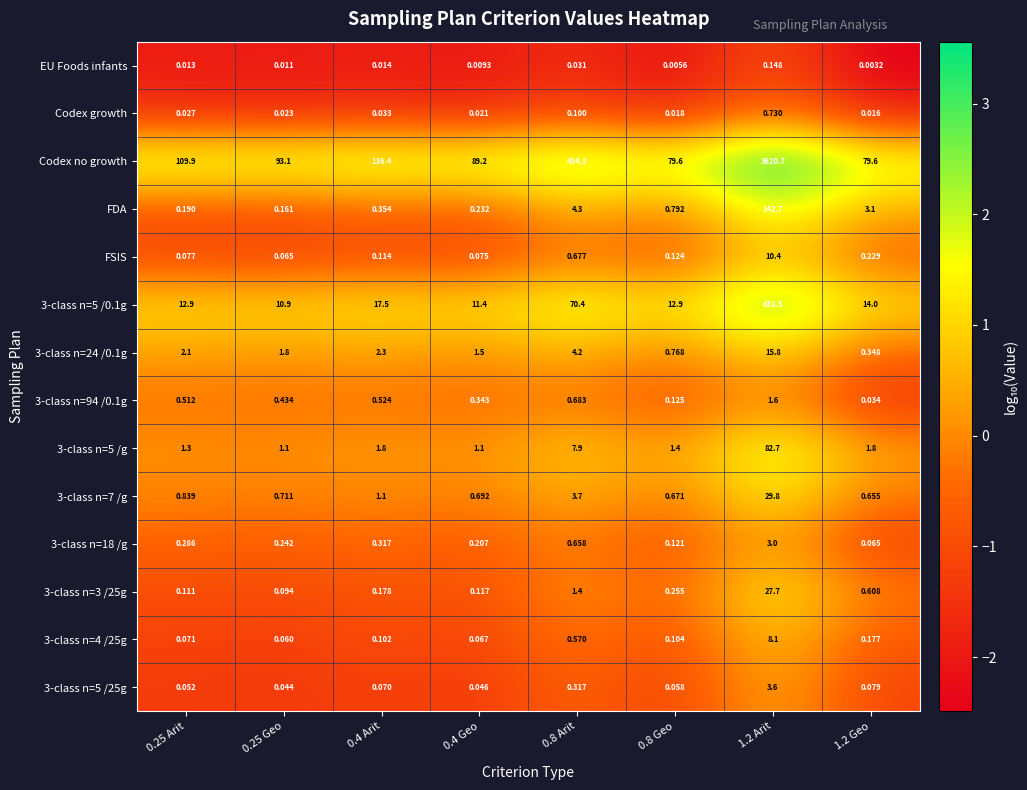

Which series has the widest spread of values?

Codex no growth